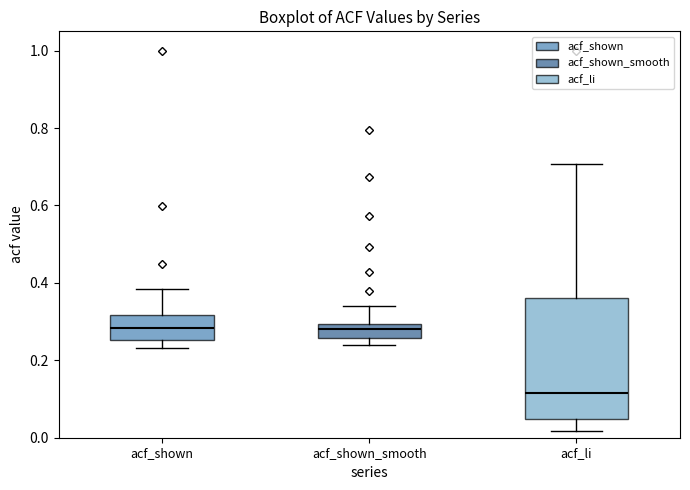

Reading left to right, transcribe this box plot: for each box, give where its median line is, the range the box spans, and where its two whiskers end, as read against the y-axis. The values are not printed on the chart, so give them approximately, as read against the axis.

acf_shown: median 0.28, box 0.26 to 0.32, whiskers 0.24 to 0.38
acf_shown_smooth: median 0.28, box 0.26 to 0.30, whiskers 0.24 to 0.34
acf_li: median 0.12, box 0.04 to 0.36, whiskers 0.02 to 0.70